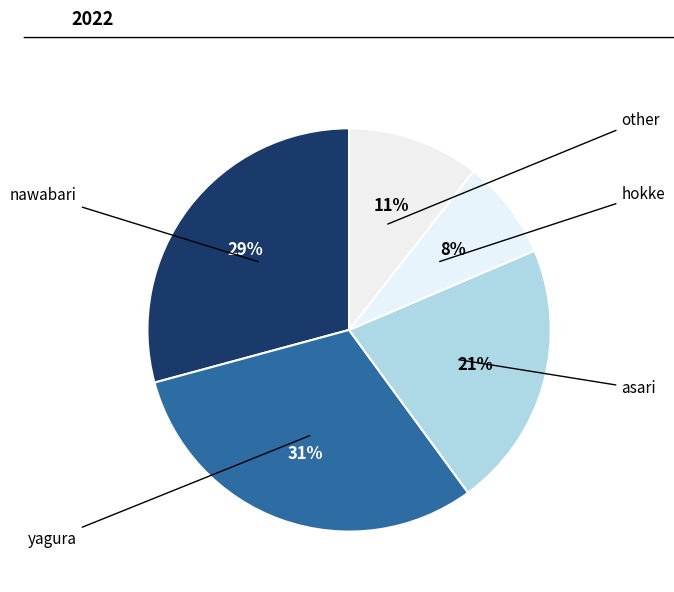

Does any single category account for the majority?

No